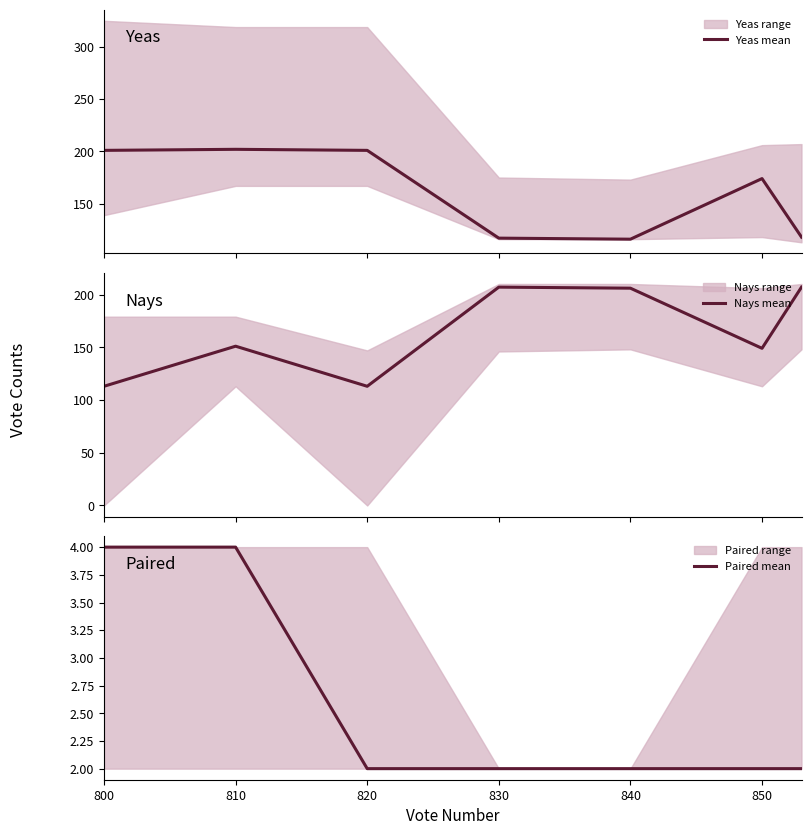

Which series has the largest total across all categories?

Nays mean